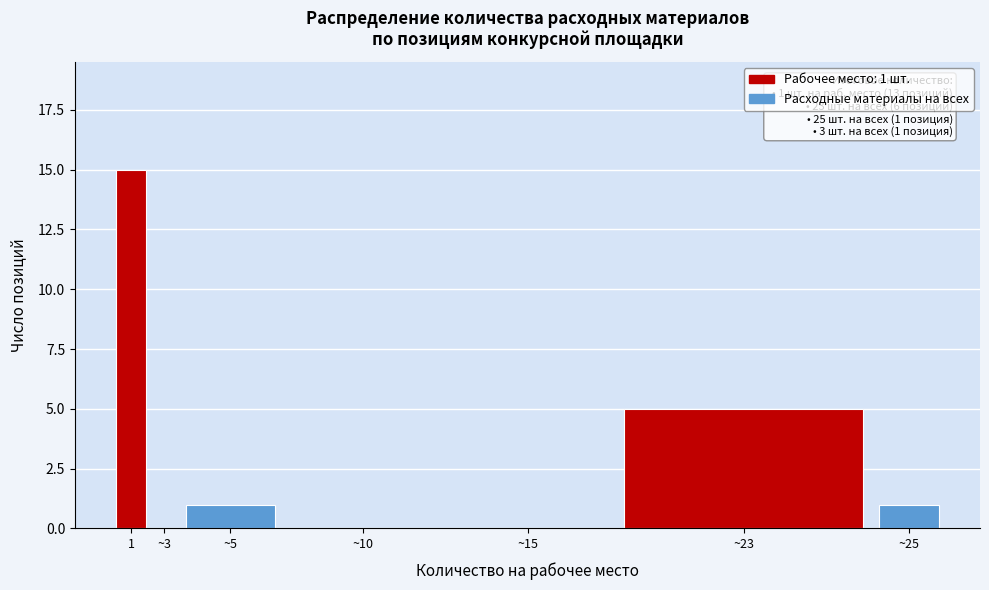

Reading left to right, extract all data points from this chart.

1=15	~3=0	~5=1	~10=0	~15=0	~23=5	~25=1